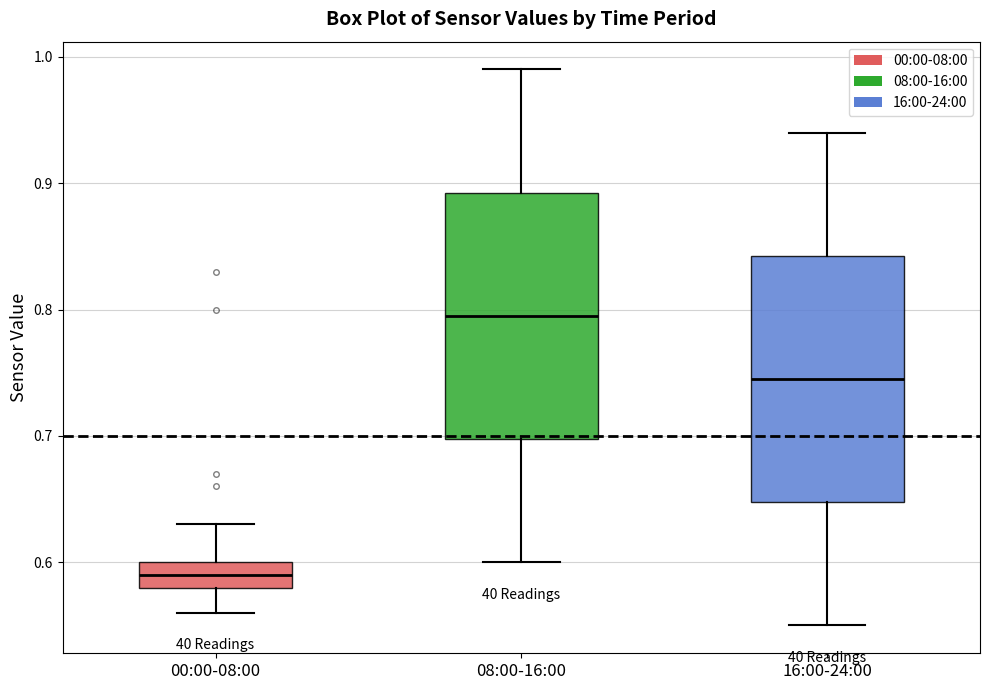

Reading left to right, read every box against the y-axis: the position of its median line, the range the box covers, and the ends of its whiskers. The values are not printed on the chart, so give them approximately, as read against the axis.

00:00-08:00: median 0.59, box 0.58 to 0.60, whiskers 0.56 to 0.63
08:00-16:00: median 0.80, box 0.70 to 0.89, whiskers 0.60 to 0.99
16:00-24:00: median 0.75, box 0.65 to 0.84, whiskers 0.55 to 0.94